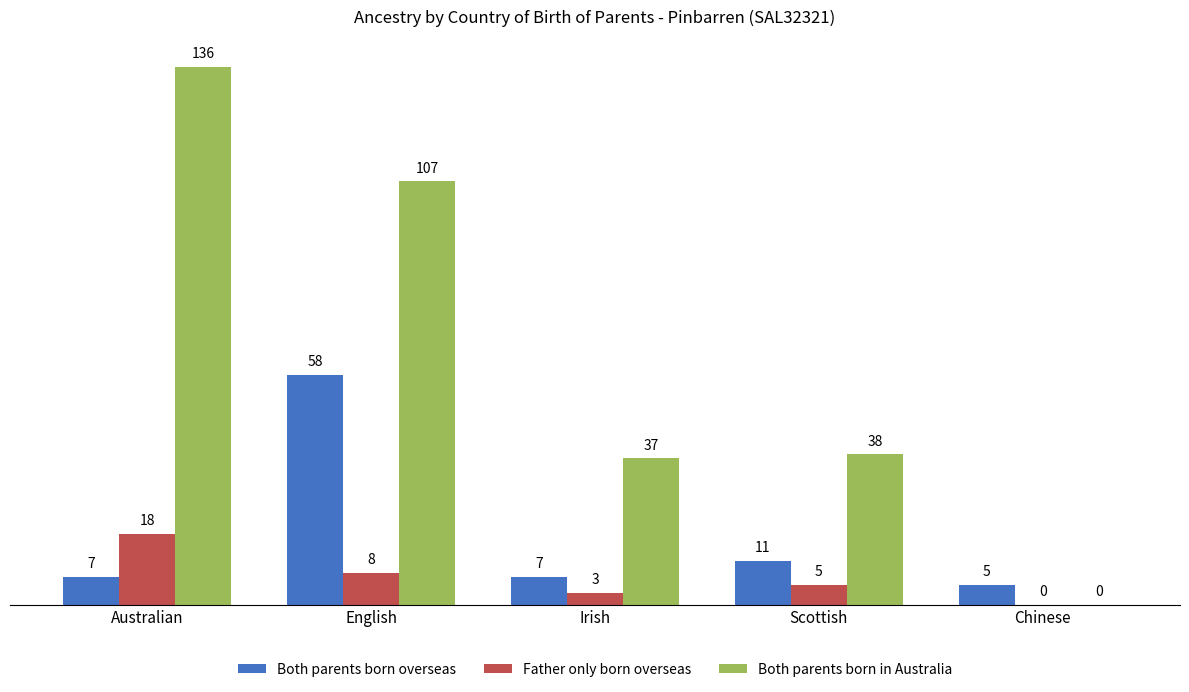

Which series has the widest spread of values?

Both parents born in Australia